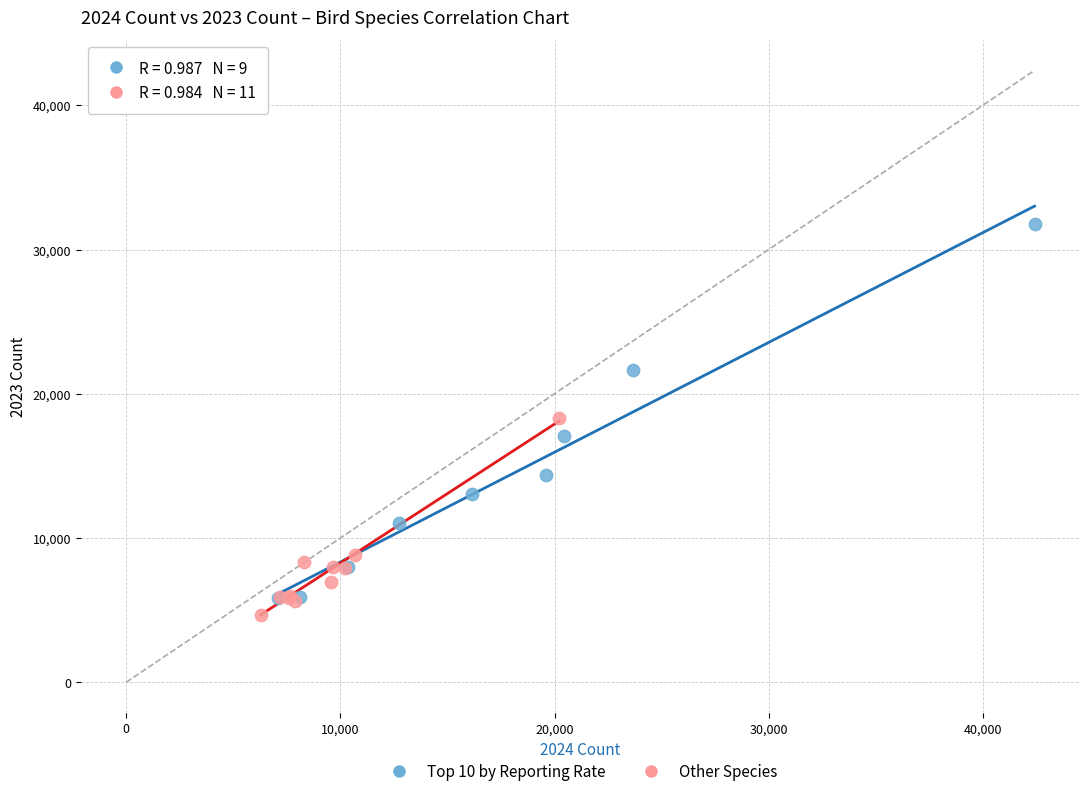

Which series has the largest Y range (max minus min)?

Top 10 by Reporting Rate